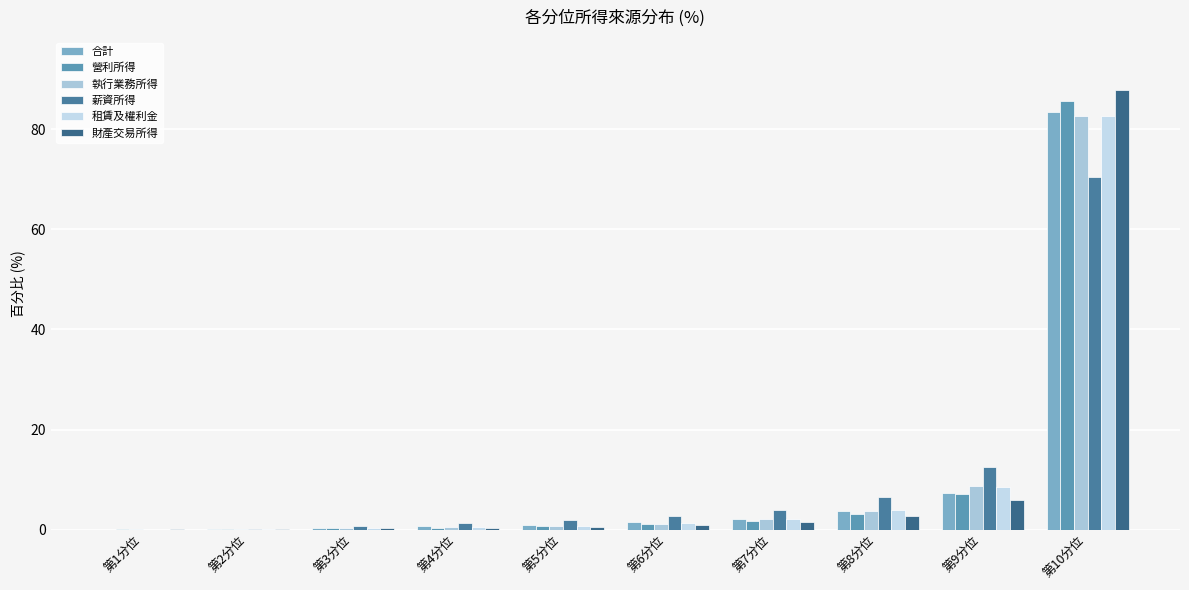

True or false: 薪資所得 has a value of 18.5 at 第10分位.

False